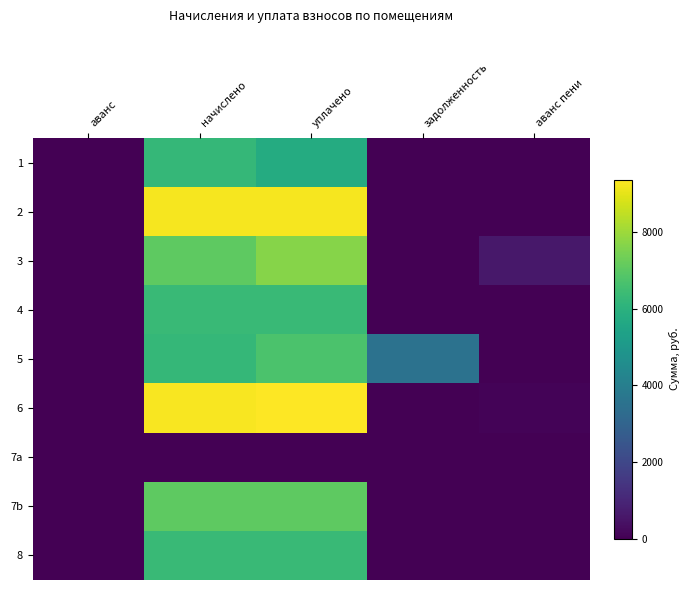

Rank the series at аванс пени from highest to lowest value.

3, 6, 2, 1, 4, 5, 7a, 7b, 8